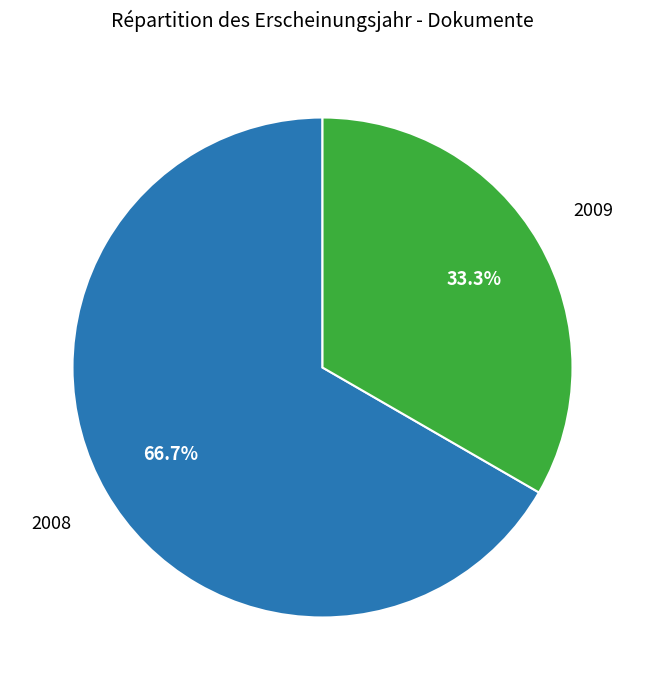

Count the number of slices in the pie.

2